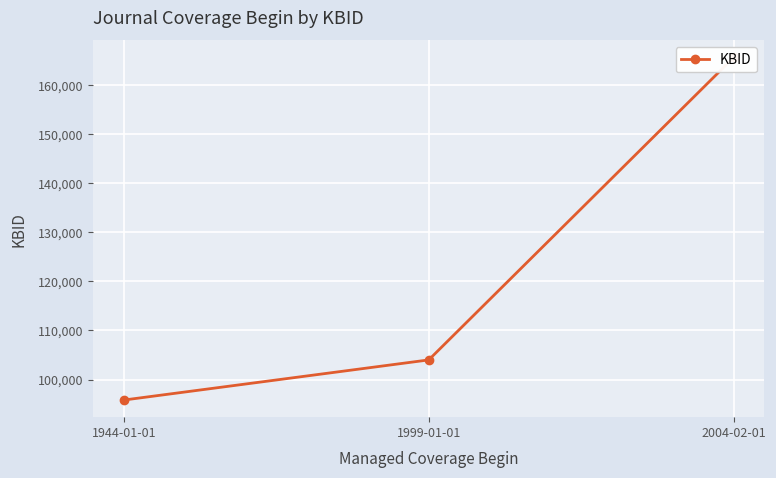

What is the change in value from 1944-01-01 to 2004-02-01?

+69820